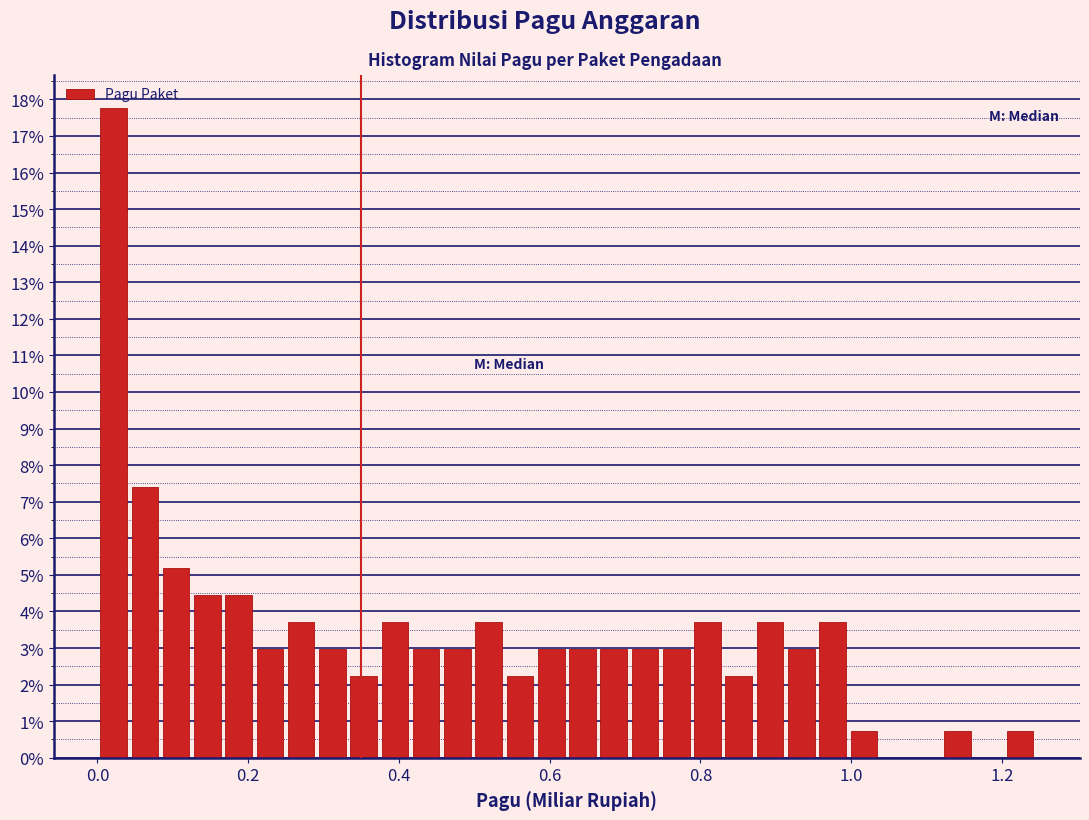

Around what value on the x-axis is the tallest bar? Give the approximate position of its centre, as read against the axis.

0.02